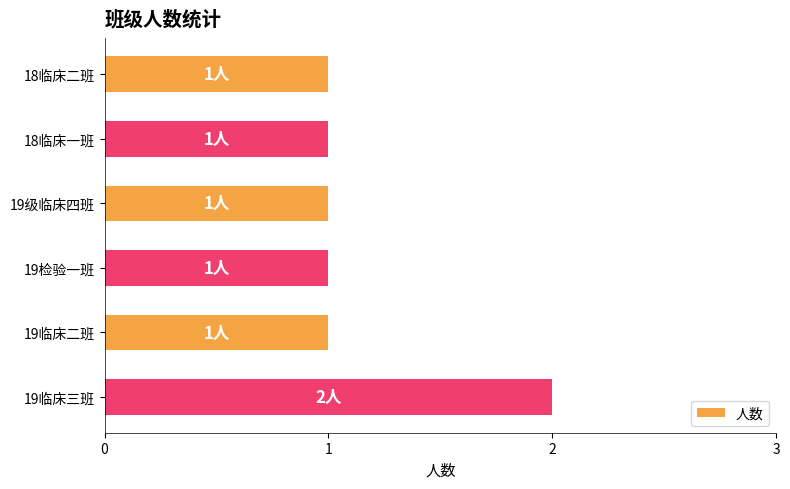

How many series are shown in this chart?

1